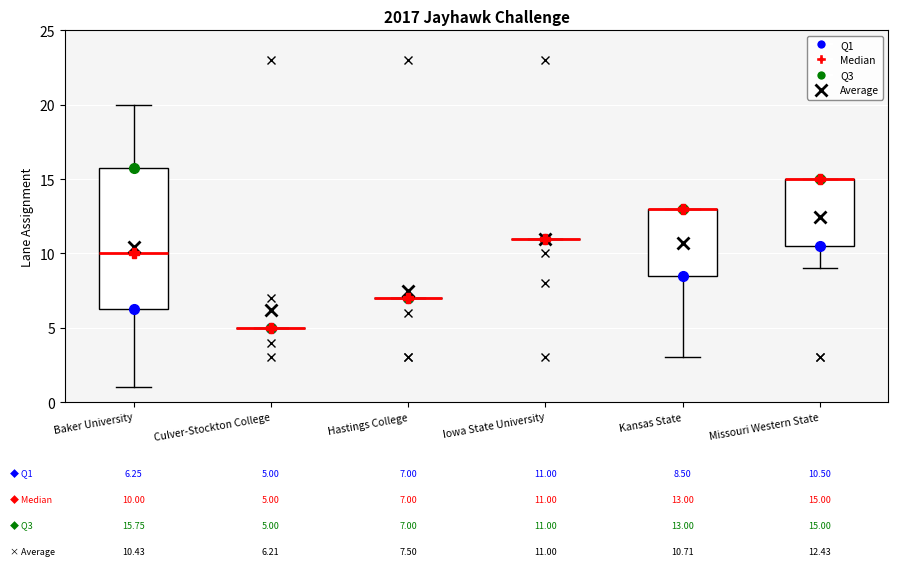

Comparing the boxes themselves (not the whiskers), which one is the tallest?

Baker University